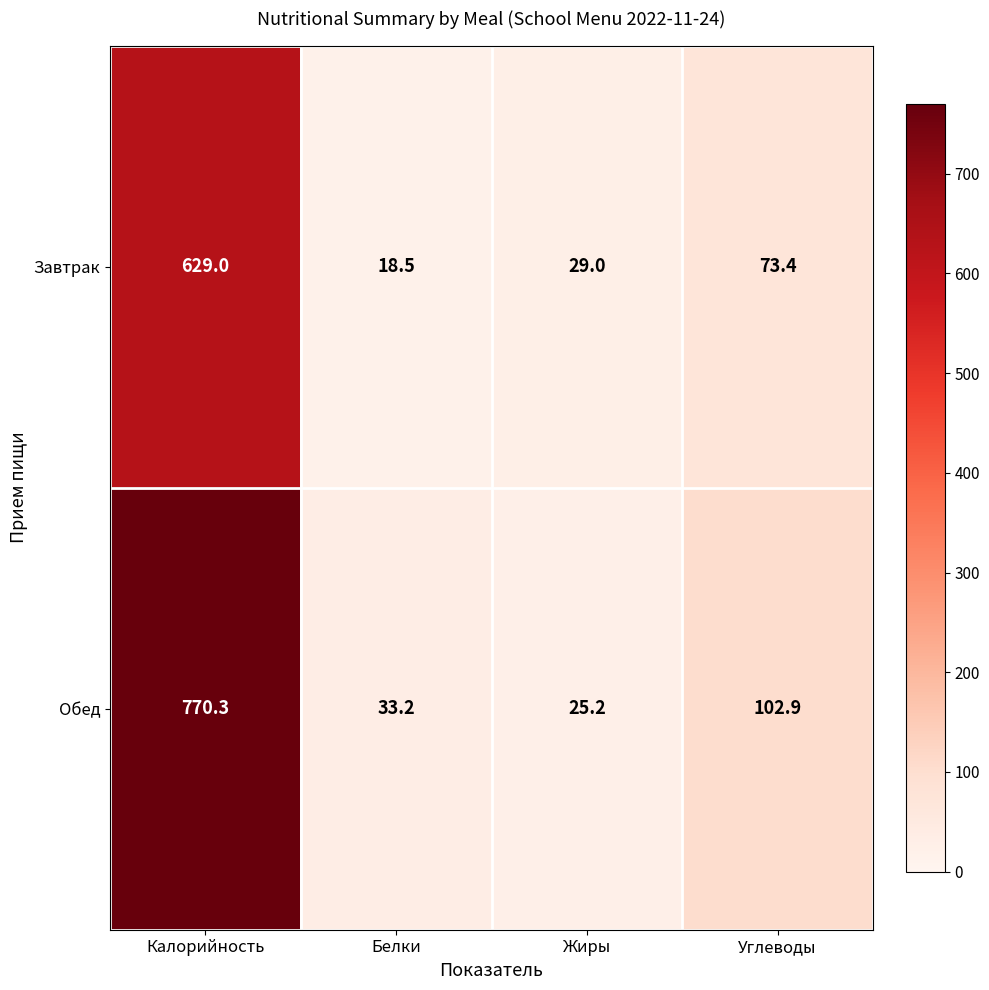

At how many categories does at least one series exceed 142?

1